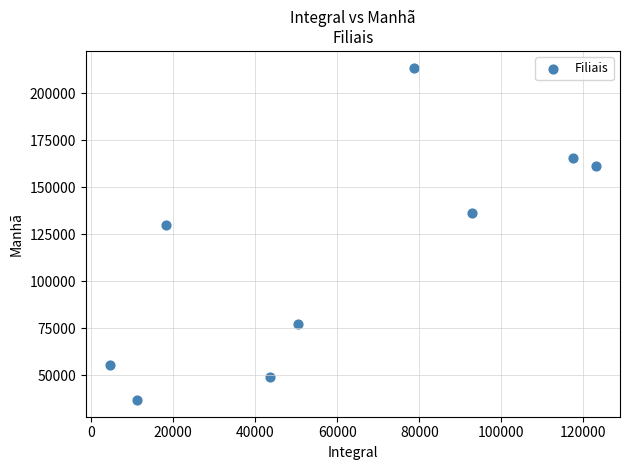

What is the average Y value?

113981